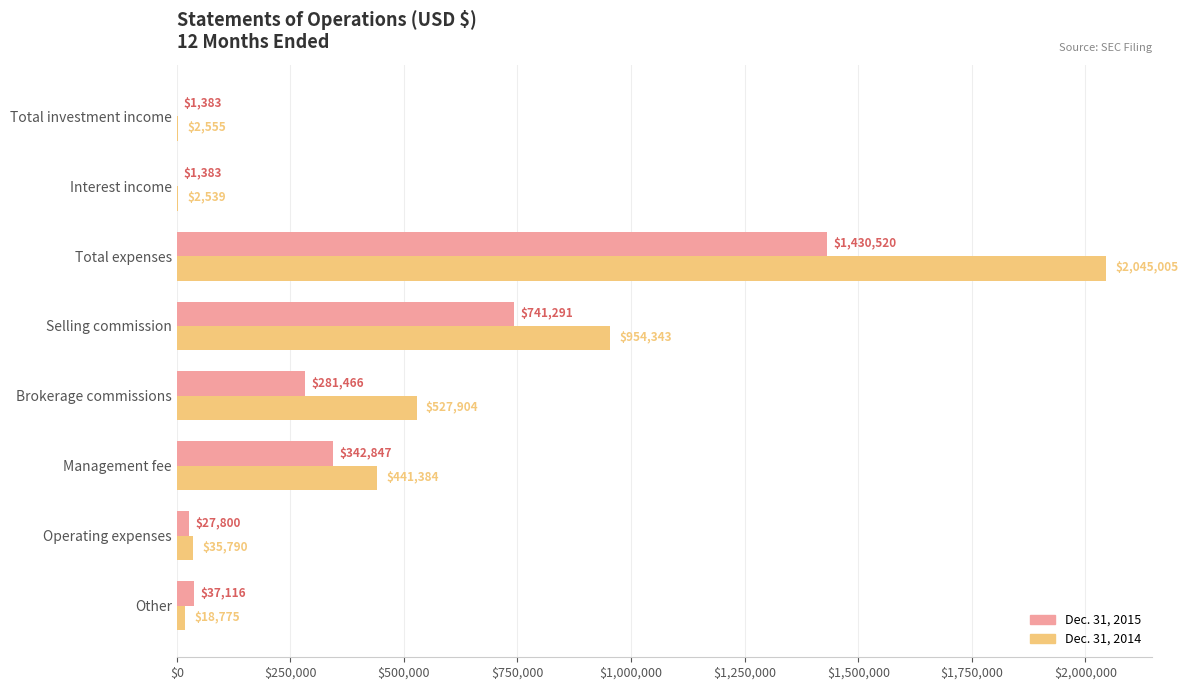

Which series has the largest range (max minus min)?

Dec. 31, 2014